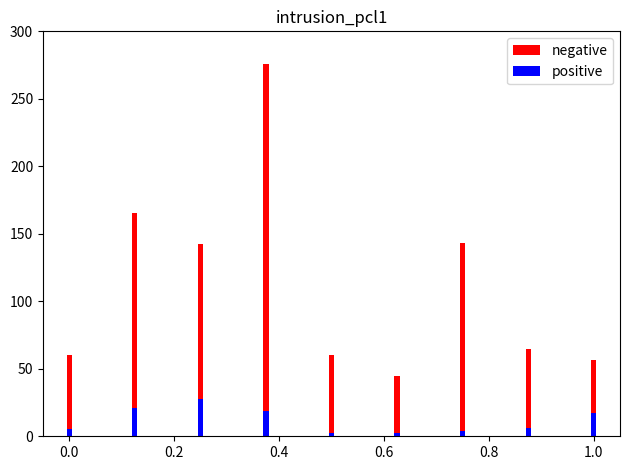

What is the total value across all series at 0.8?

62.7